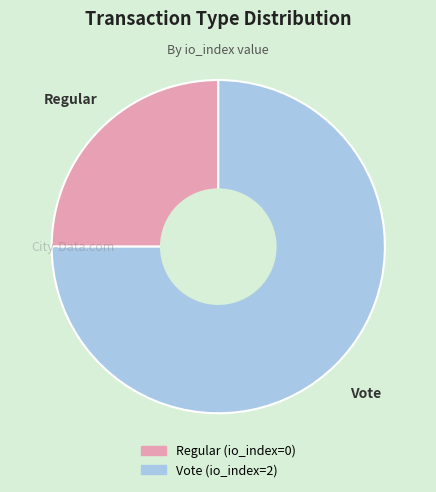

Is there a majority slice in this chart?

Yes